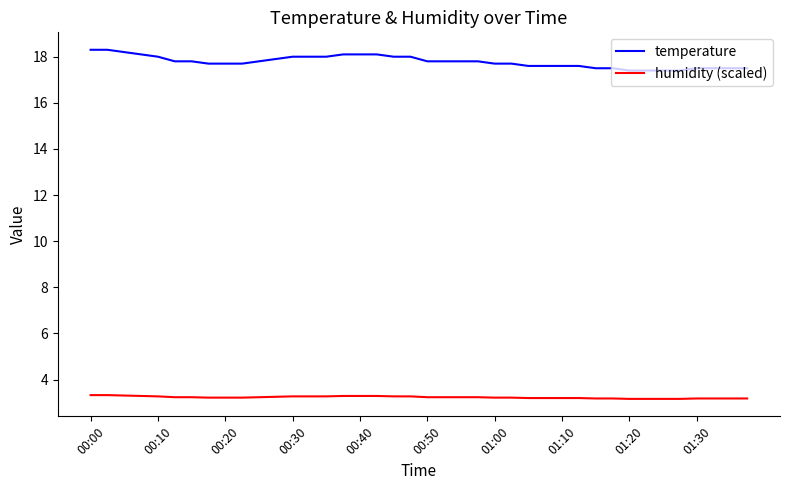

Which series has the widest spread of values?

temperature